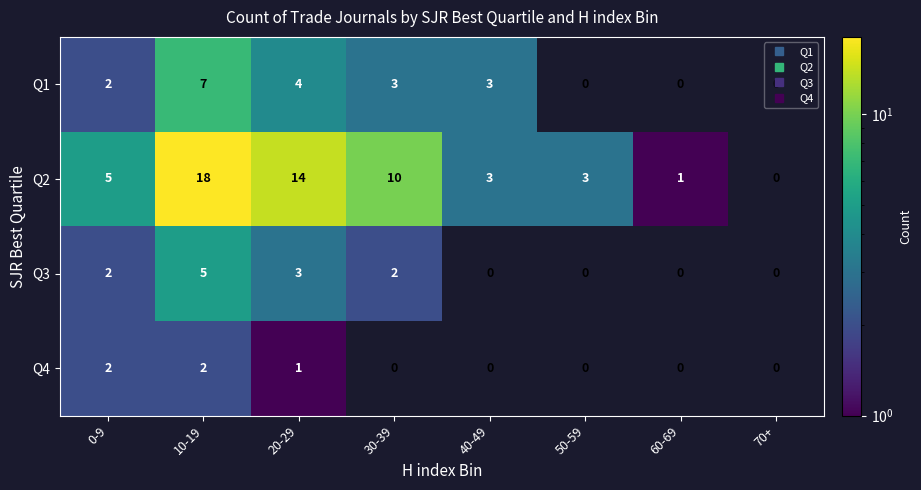

Rank the series by their maximum value, from lowest to highest.

Q4, Q3, Q1, Q2